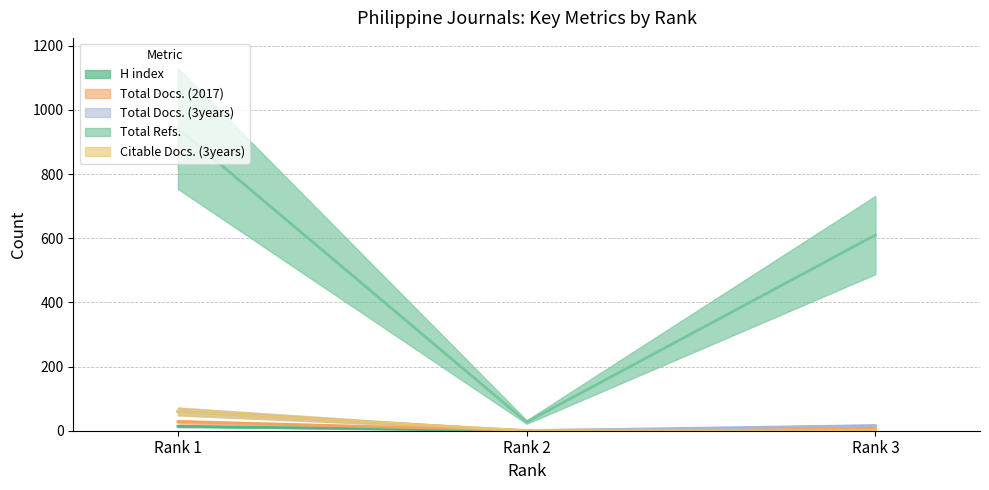

Reading right to left, list all the values displayed in this chart.

H index: 0	0	14
Total Docs. (2017): 7	1	28
Total Docs. (3years): 16	0	60
Total Refs.: 610	27	942
Citable Docs. (3years): 0	0	60